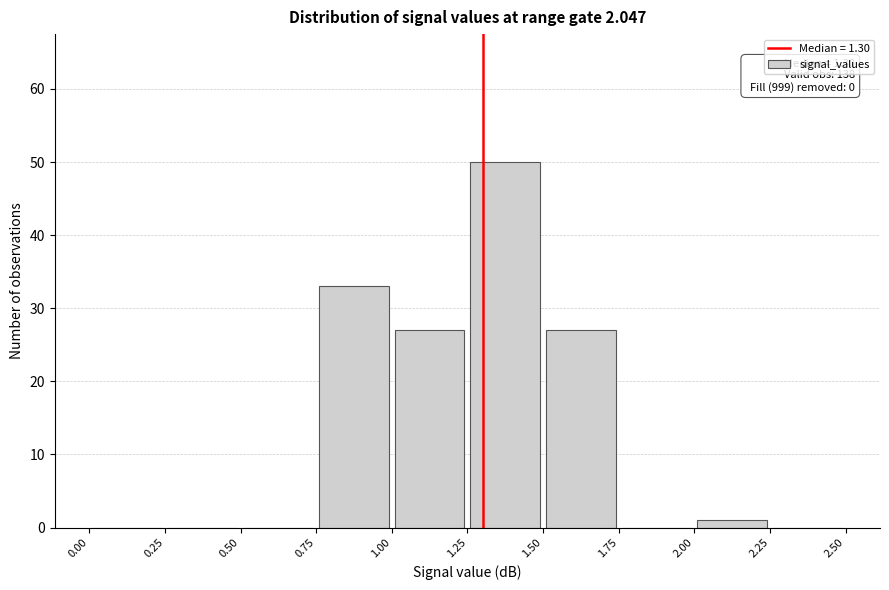

Which range on the x-axis has the tallest bar?

1.25 to 1.50